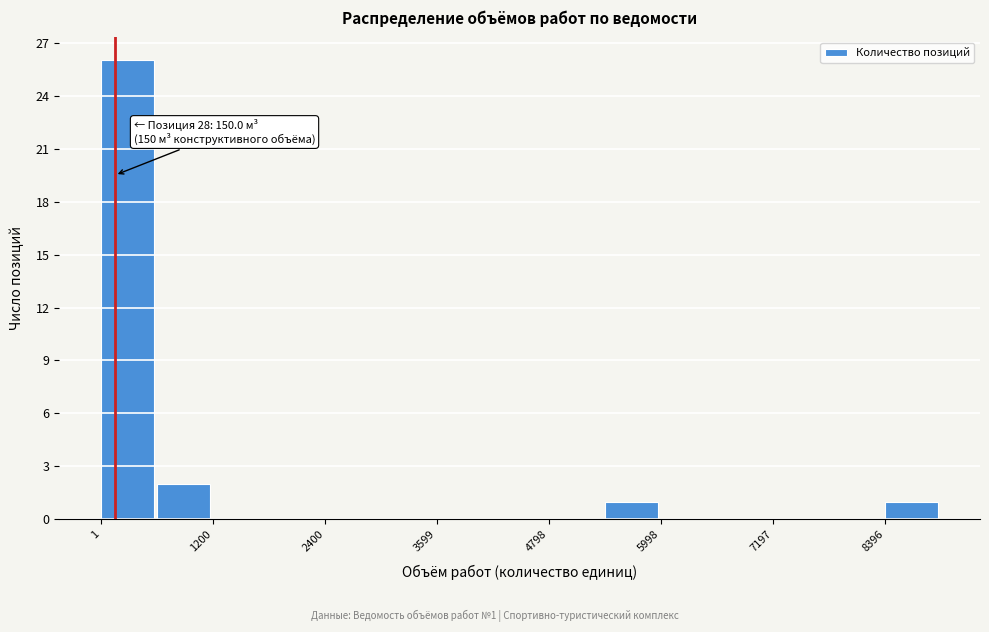

Read against the x-axis, roughly where is the centre of the tallest bar?

200